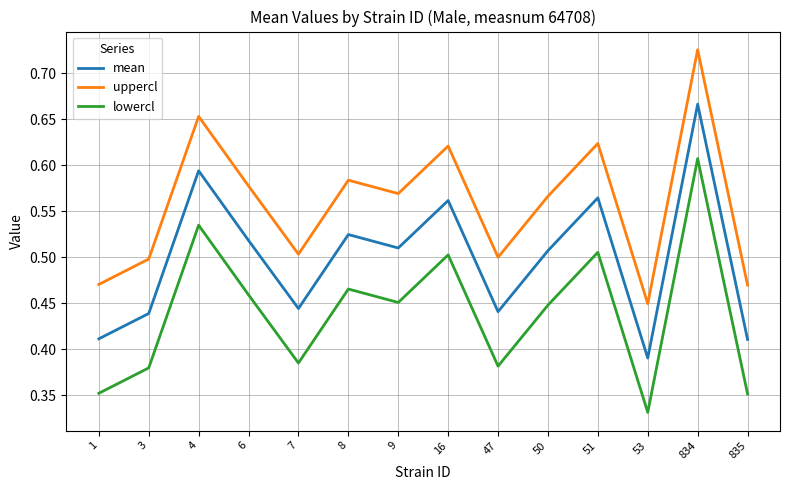

Which category has the highest value in the uppercl series?

834